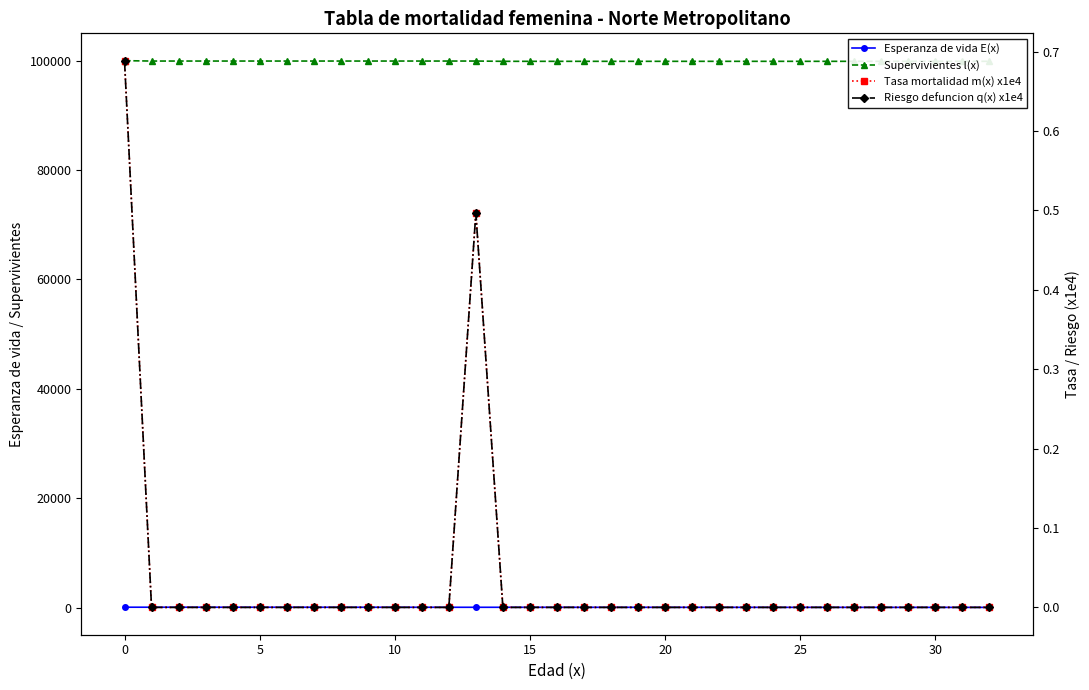

Reading left to right, list all the values displayed in this chart.

Esperanza de vida E(x): 87.6	86.7	85.7	84.7	83.7	82.7	81.7	80.7	79.7	78.7	77.7	76.7	75.7	74.7	73.7	72.7	71.7	70.7	69.7	68.7	67.7	66.7	65.7	64.7	63.7	62.7	61.7	60.7	59.7	58.7	57.7	56.7	55.7
Supervivientes l(x): 100000.0	99931.1	99931.1	99931.1	99931.1	99931.1	99931.1	99931.1	99931.1	99931.1	99931.1	99931.1	99931.1	99931.1	99881.5	99881.5	99881.5	99881.5	99881.5	99881.5	99881.5	99881.5	99881.5	99881.5	99881.5	99881.5	99881.5	99881.5	99881.5	99881.5	99881.5	99881.5	99881.5
Tasa mortalidad m(x) x1e4: 0.7	0.0	0.0	0.0	0.0	0.0	0.0	0.0	0.0	0.0	0.0	0.0	0.0	0.5	0.0	0.0	0.0	0.0	0.0	0.0	0.0	0.0	0.0	0.0	0.0	0.0	0.0	0.0	0.0	0.0	0.0	0.0	0.0
Riesgo defuncion q(x) x1e4: 0.7	0.0	0.0	0.0	0.0	0.0	0.0	0.0	0.0	0.0	0.0	0.0	0.0	0.5	0.0	0.0	0.0	0.0	0.0	0.0	0.0	0.0	0.0	0.0	0.0	0.0	0.0	0.0	0.0	0.0	0.0	0.0	0.0